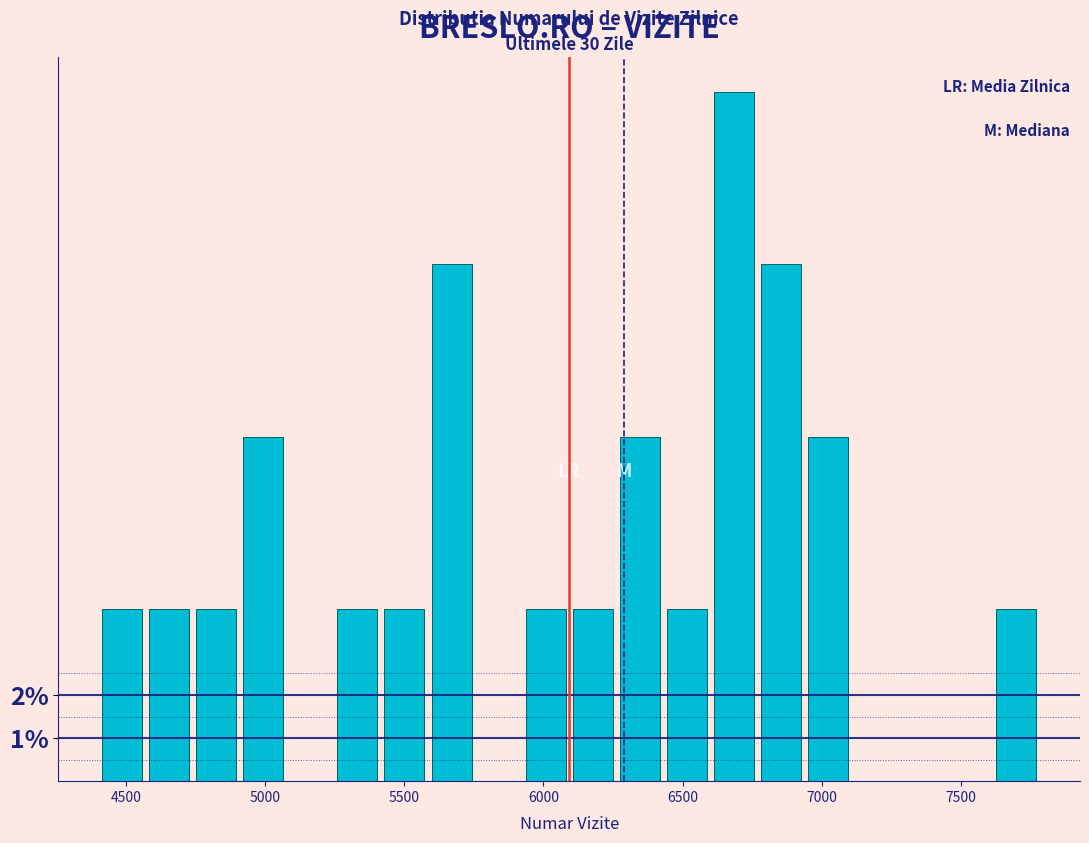

Read against the x-axis, roughly where is the centre of the tallest bar?

6700